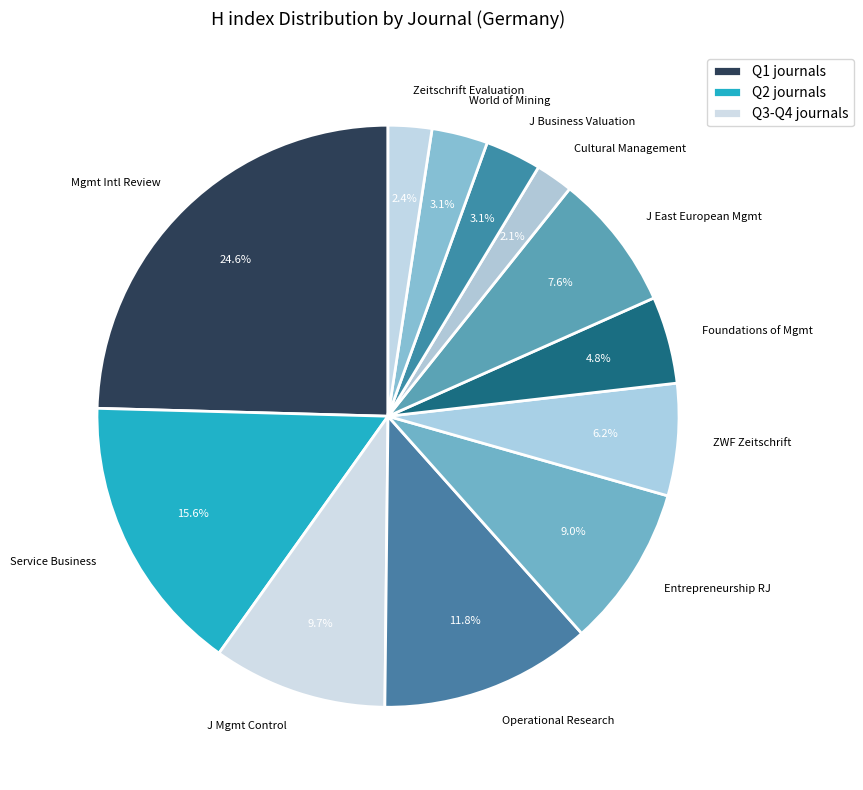

Approximately how many times larger is the value at World of Mining compared to Operational Research?

0.3